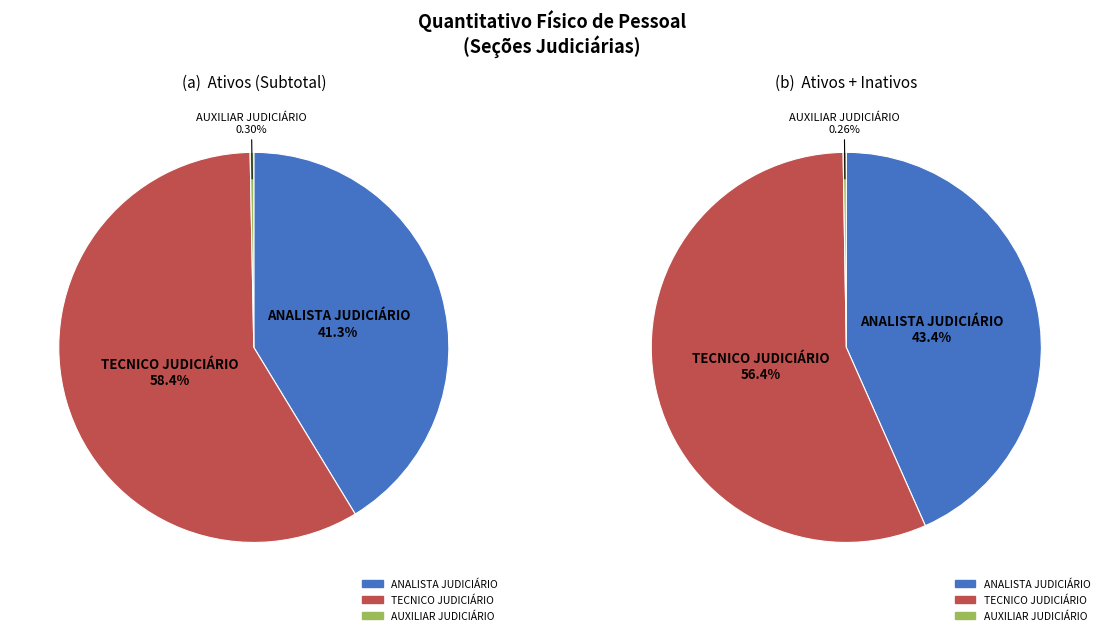

To the nearest percent, what portion does TECNICO JUDICIÁRIO represent?

58%